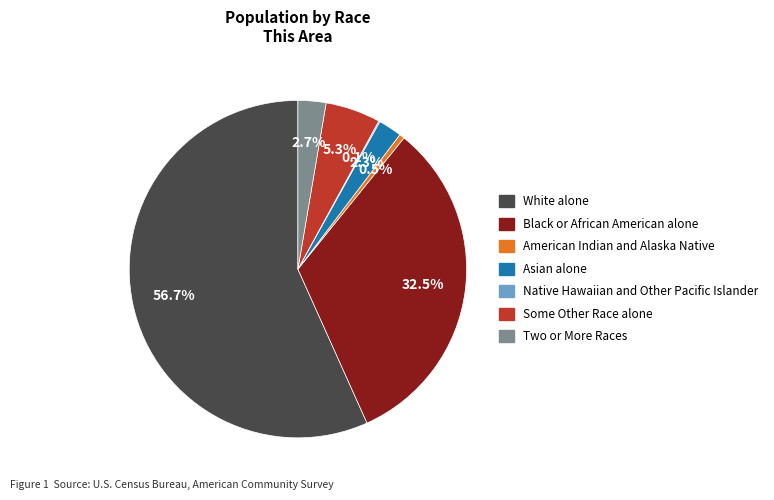

Do Two or More Races and White alone together represent more than half of the pie?

Yes